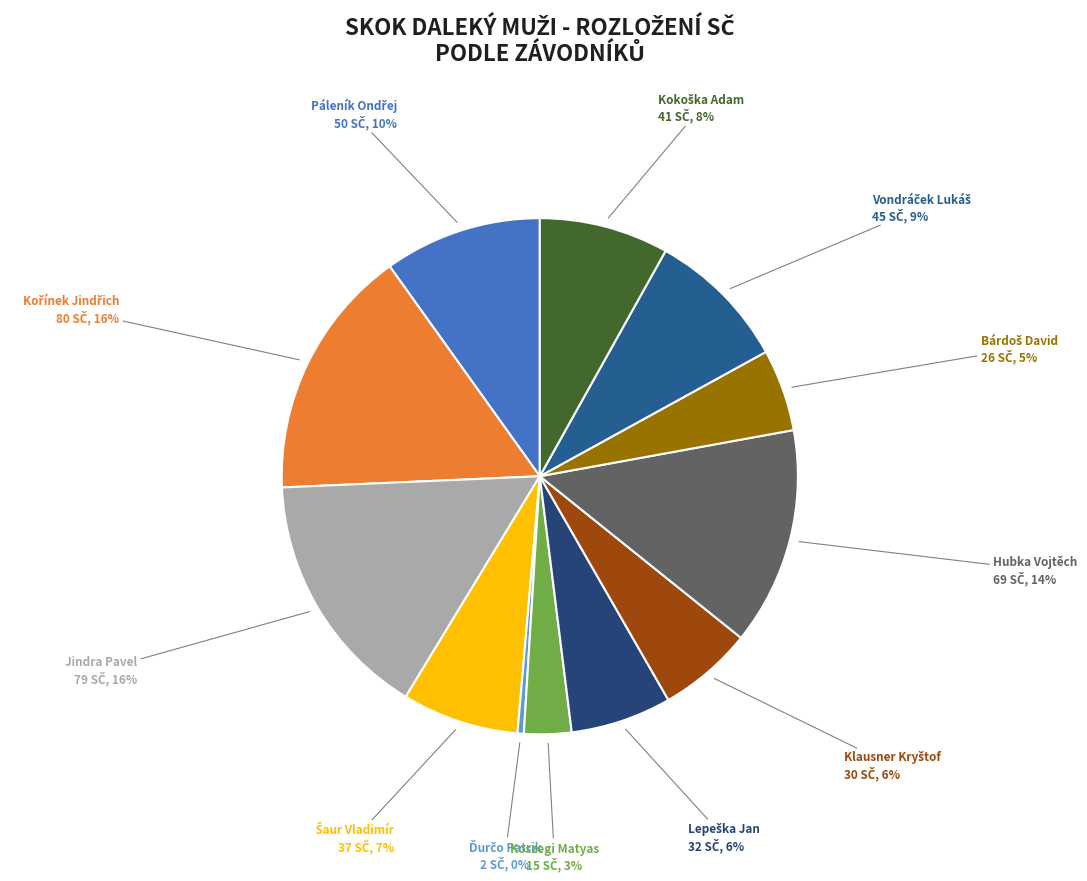

The Jindra Pavel slice represents 10% of the pie. True or false?

False